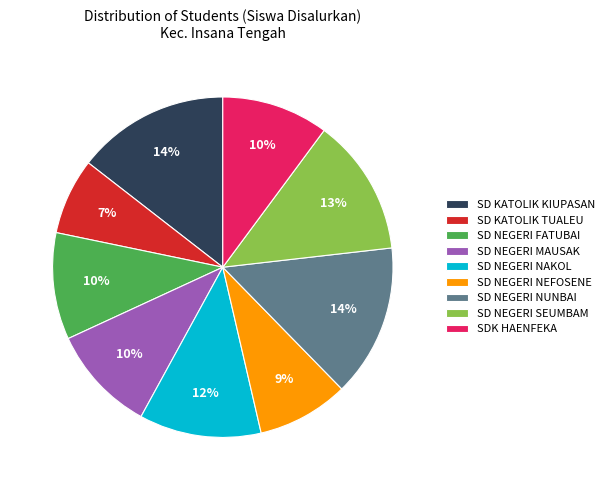

Which category has the smallest portion of the pie?

SD KATOLIK TUALEU